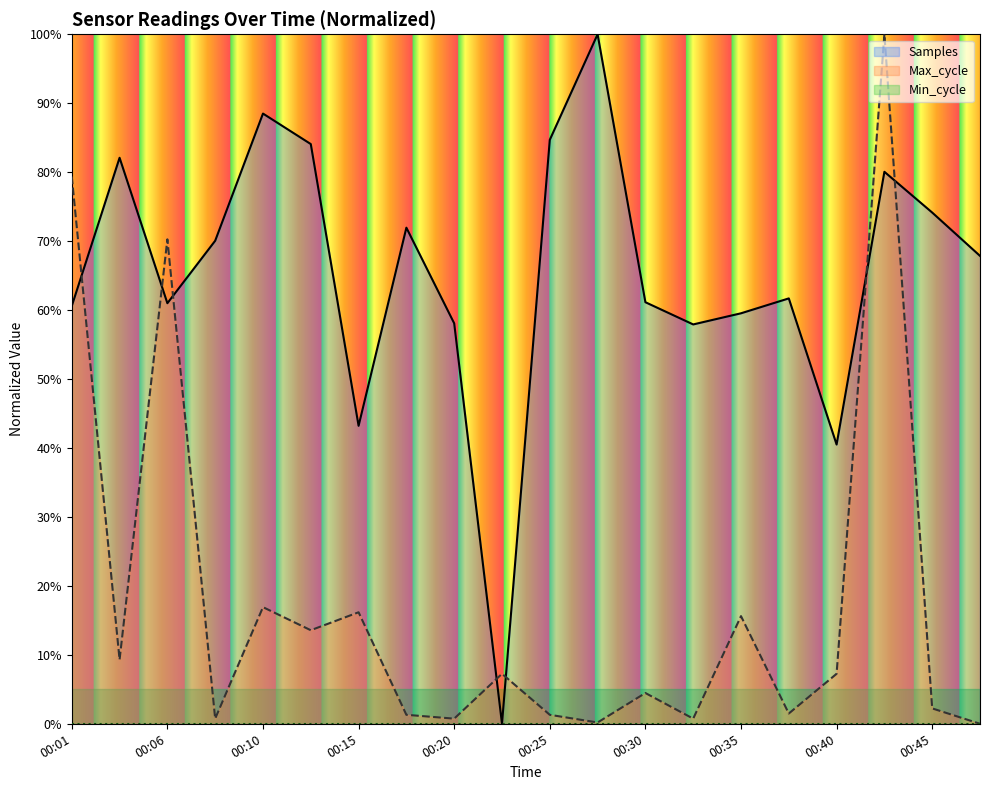

Is the value of Samples at 00:35 greater than the value of Max_cycle at 00:13?

Yes